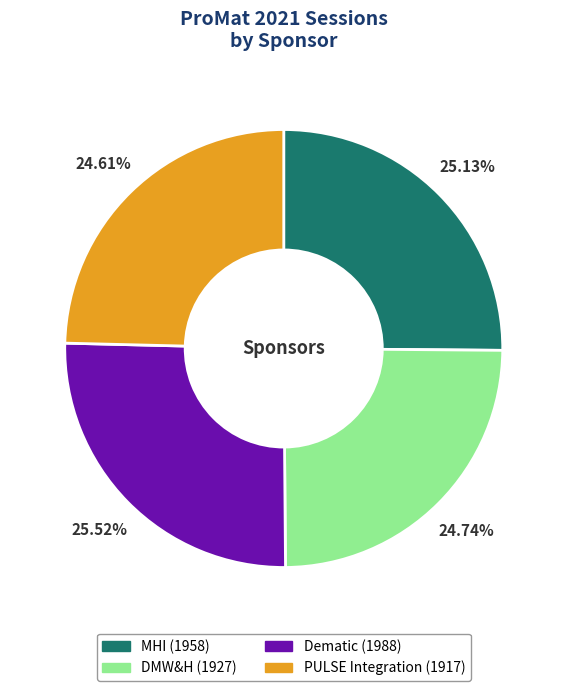

To the nearest percent, what is the difference between the largest and smallest slice percentages?

1%